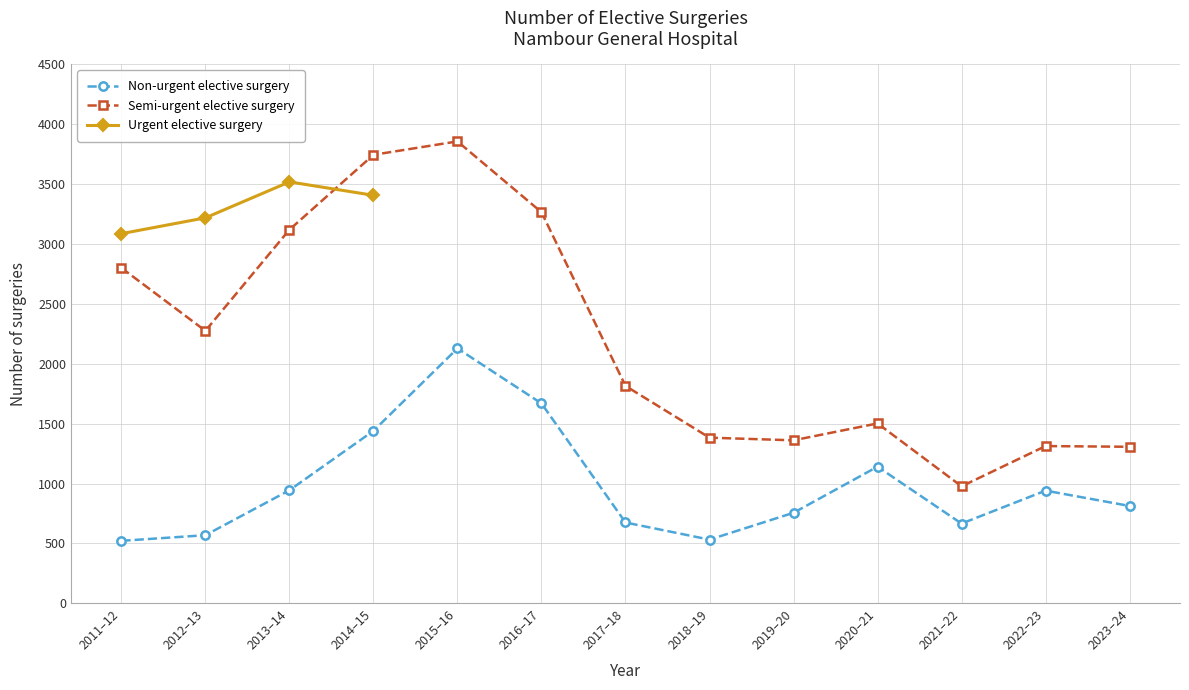

Rank the categories by Semi-urgent elective surgery value from lowest to highest.

2021–22, 2023–24, 2022–23, 2019–20, 2018–19, 2020–21, 2017–18, 2012–13, 2011–12, 2013–14, 2016–17, 2014–15, 2015–16